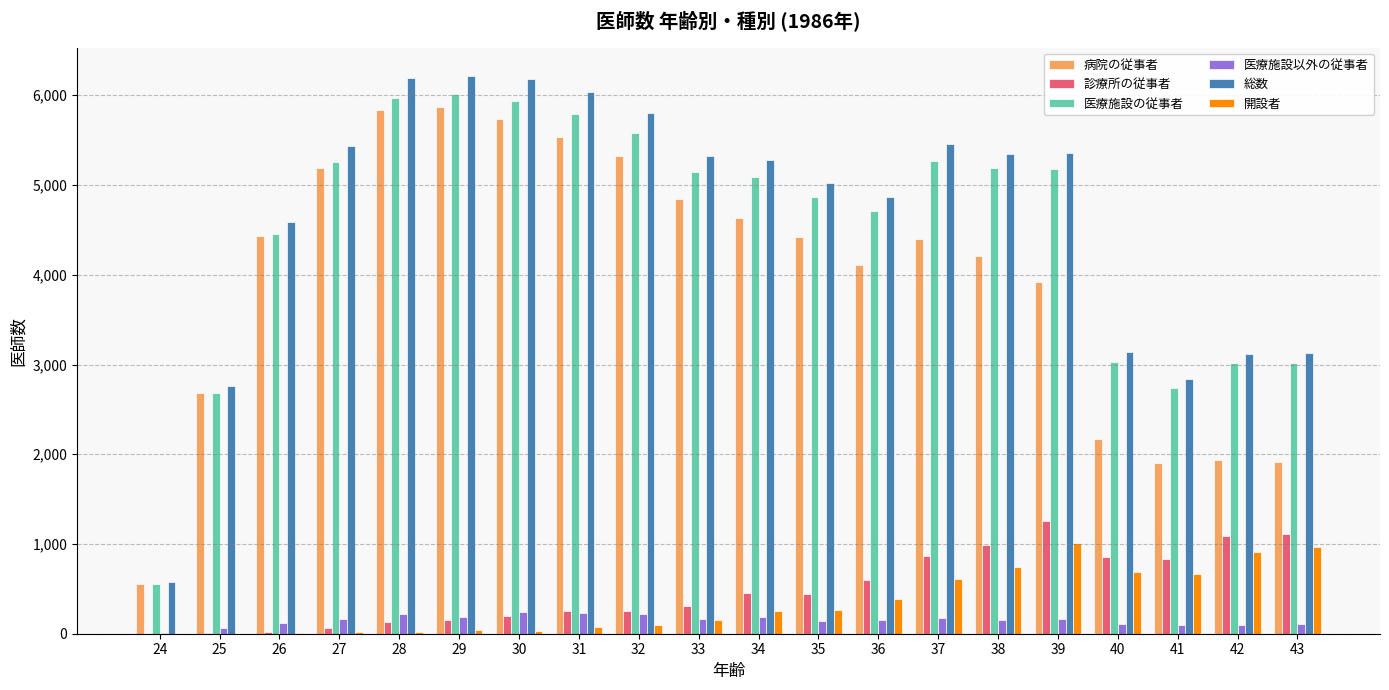

What is the sum of all 医療施設以外の従事者 values?

2981